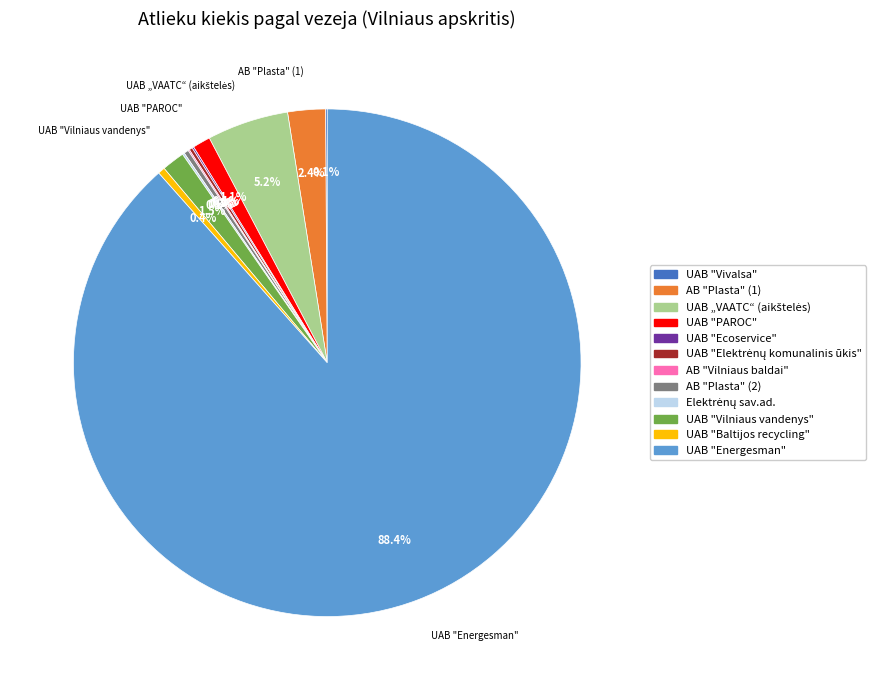

Which slice is the largest?

UAB "Energesman"